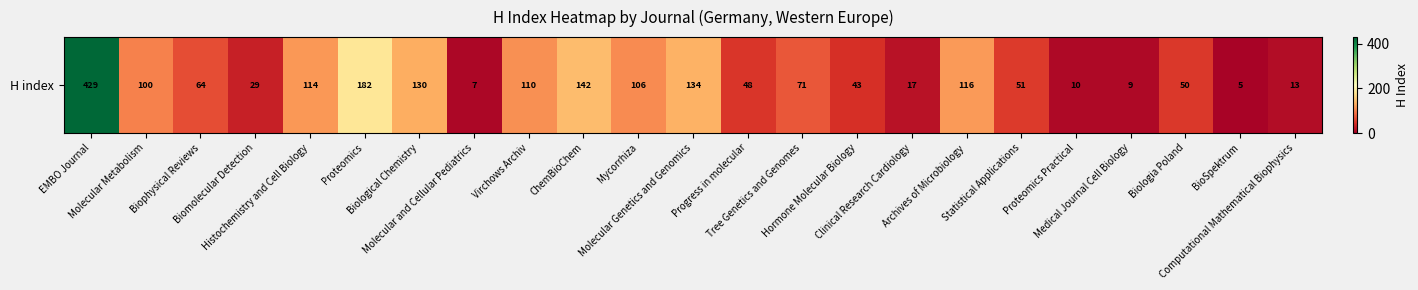

Which label corresponds to the smallest value in the chart?

BioSpektrum